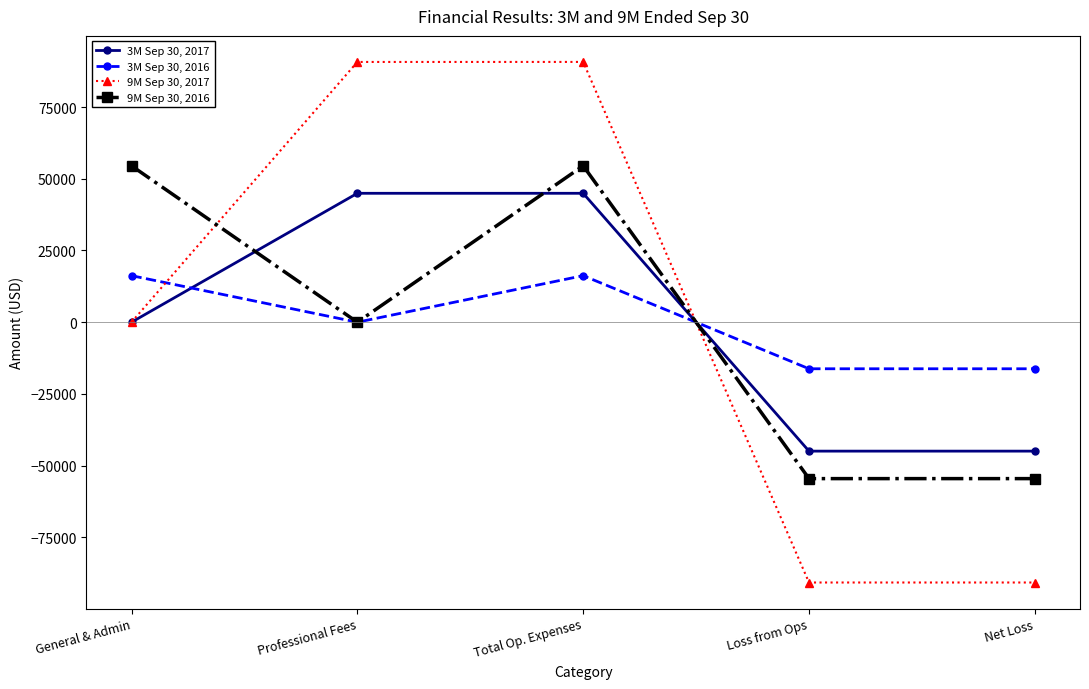

Where is the first local maximum for 9M Sep 30, 2016?

Total Op. Expenses